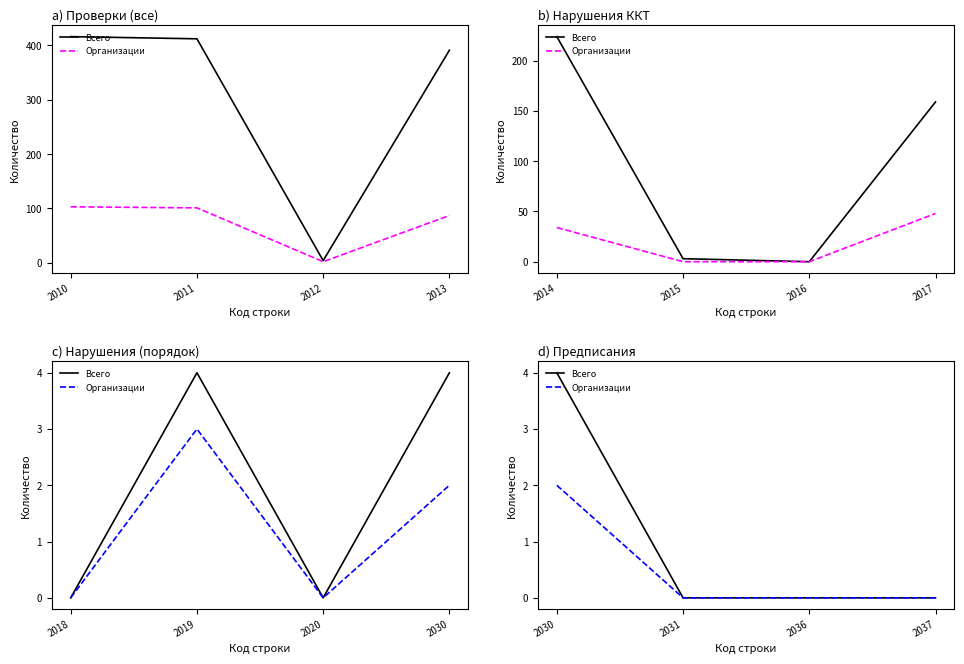

At which label does Организации reach its peak?

2030